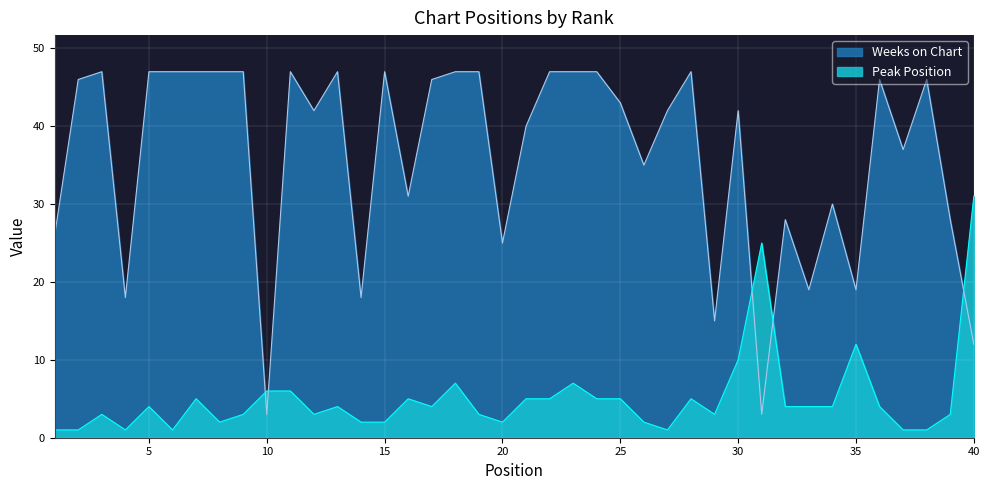

Rank the series at 21 from highest to lowest value.

Weeks on Chart, Peak Position